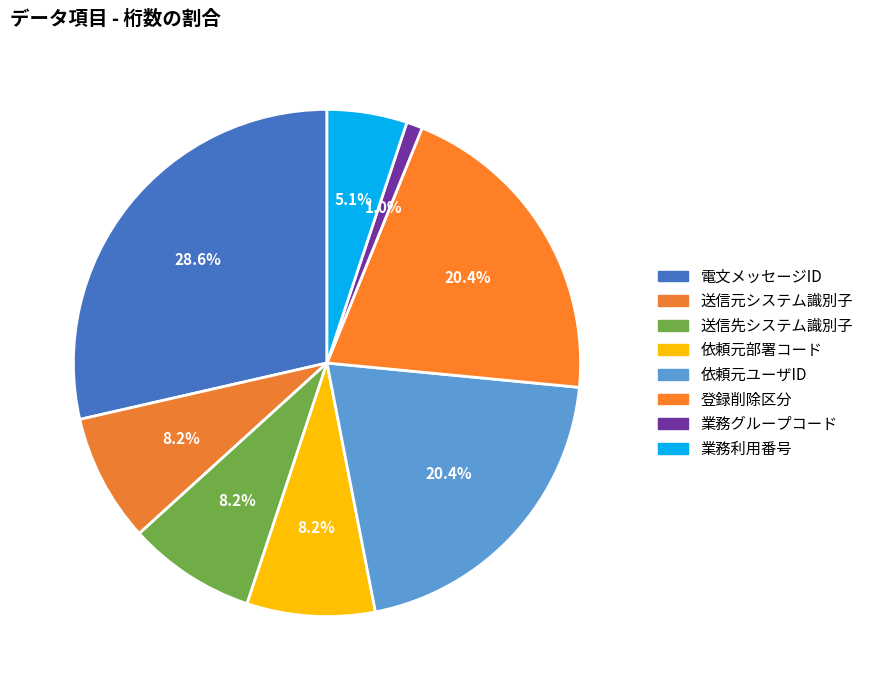

Which category has the biggest portion of the pie?

電文メッセージID